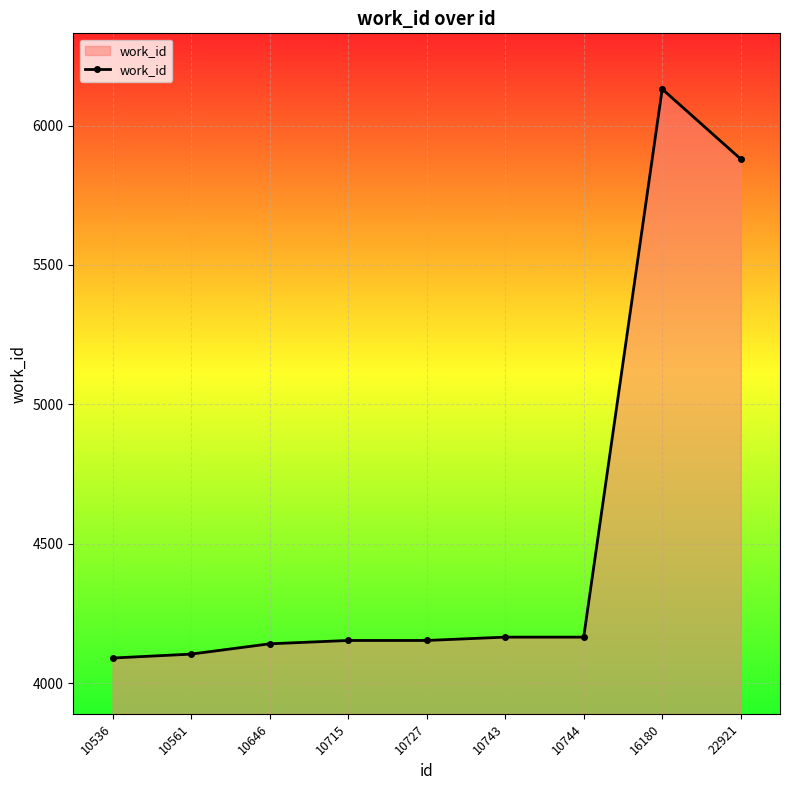

Approximately how many times larger is the value at 10743 compared to 10646?

1.0